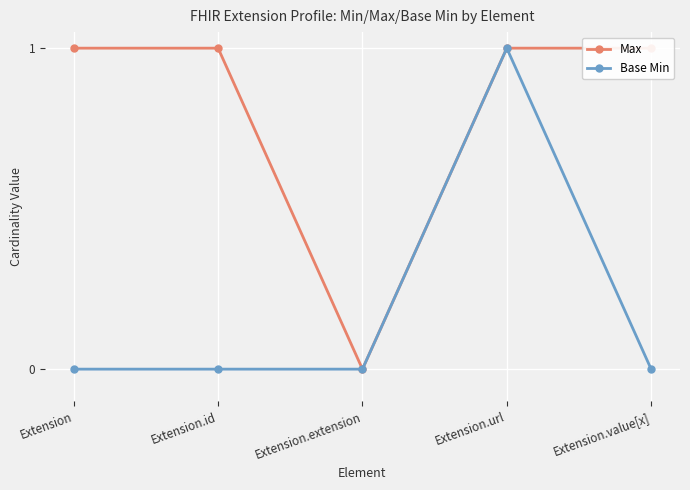

At which category is the sum across all series the highest?

Extension.url